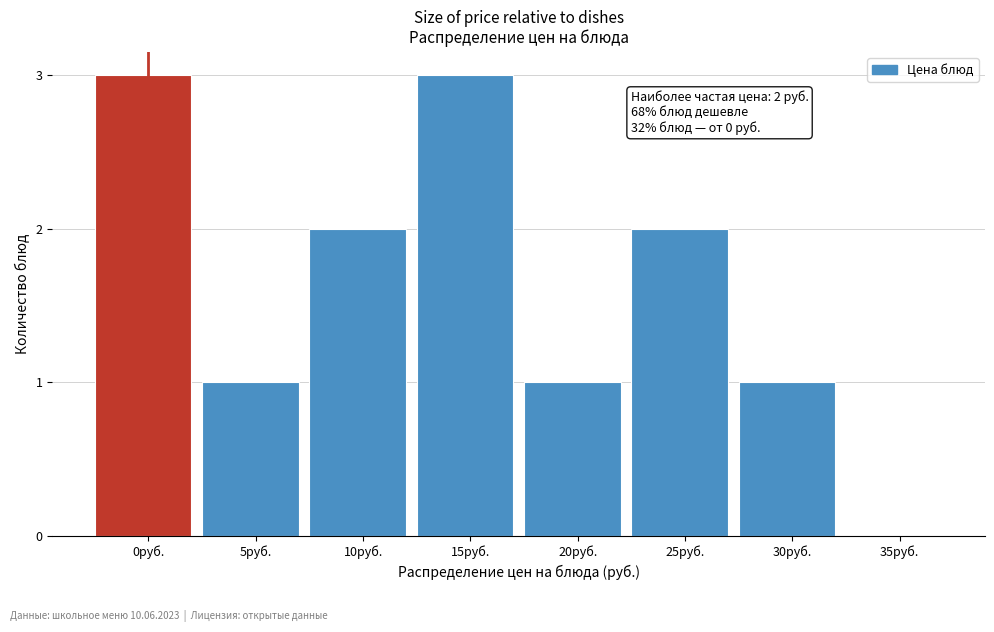

Reading left to right, extract all data points from this chart.

0руб.=3	5руб.=1	10руб.=2	15руб.=3	20руб.=1	25руб.=2	30руб.=1	35руб.=0